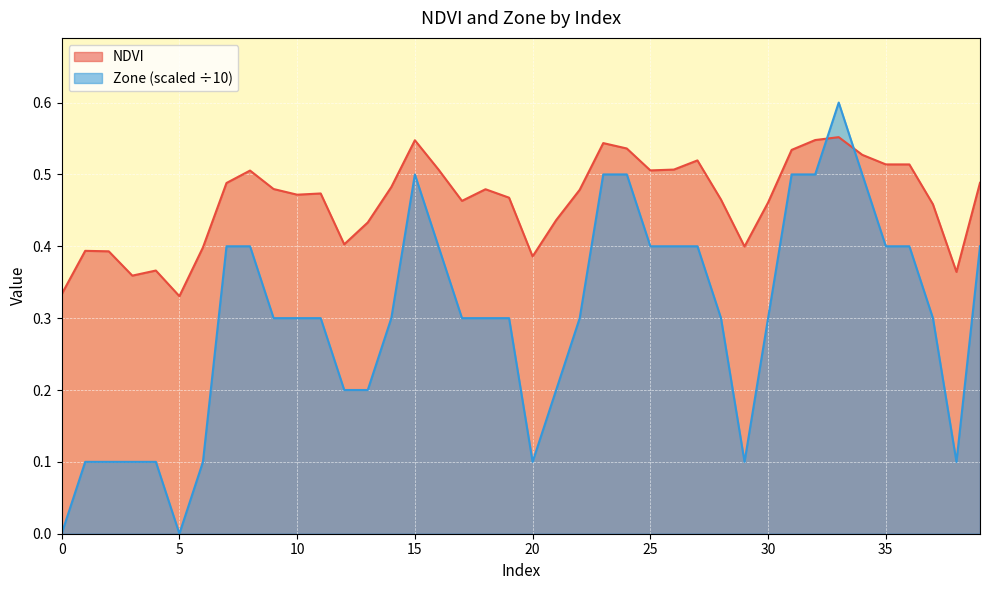

What is the difference between the NDVI values at 7 and 5?

0.2